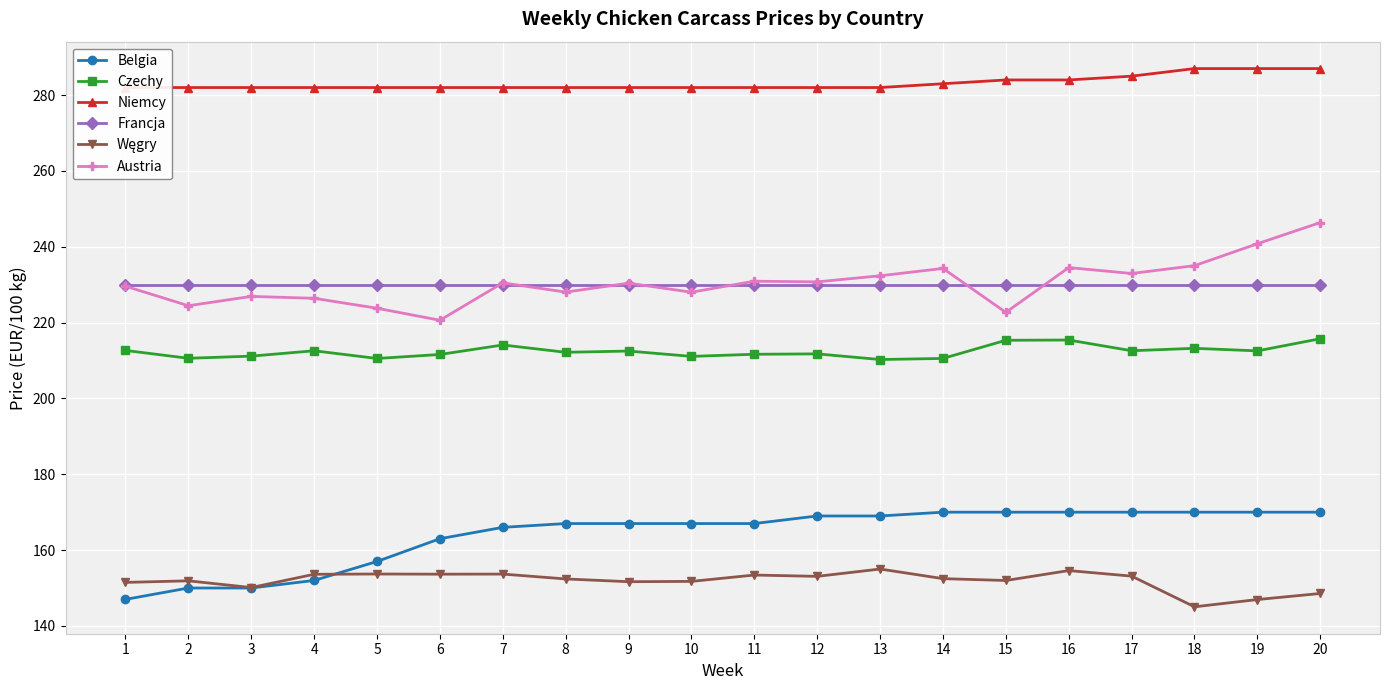

What is the total value across all series at 10?

1269.9